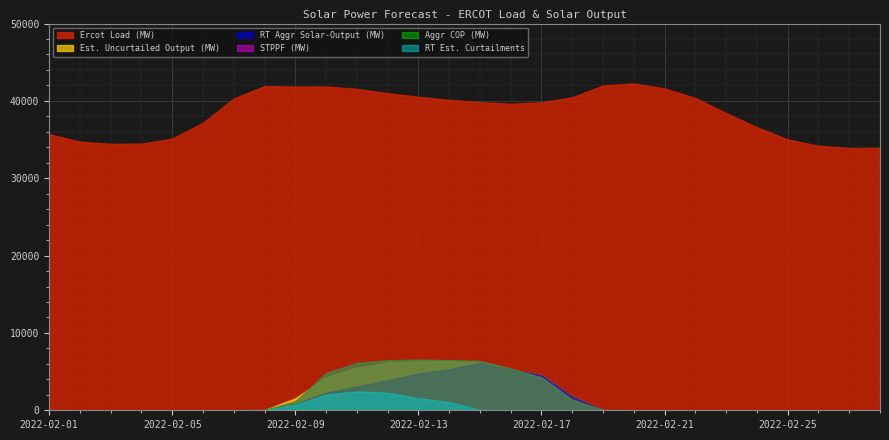

The value of Est. Uncurtailed Output (MW) at 2022-02-10 is 4280.1. True or false?

True